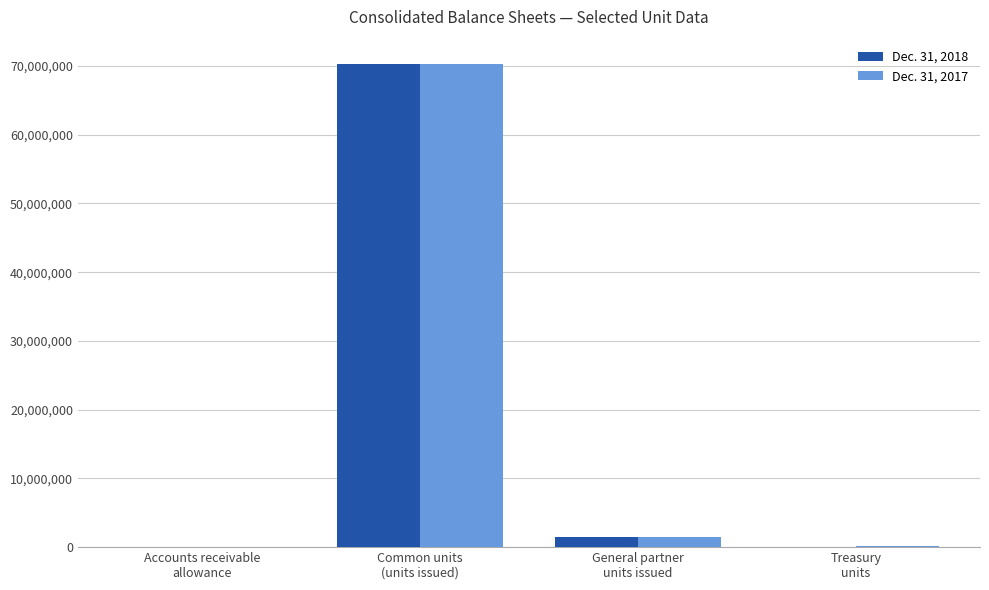

What is the approximate value of Dec. 31, 2018 at Accounts receivable
allowance?

1253